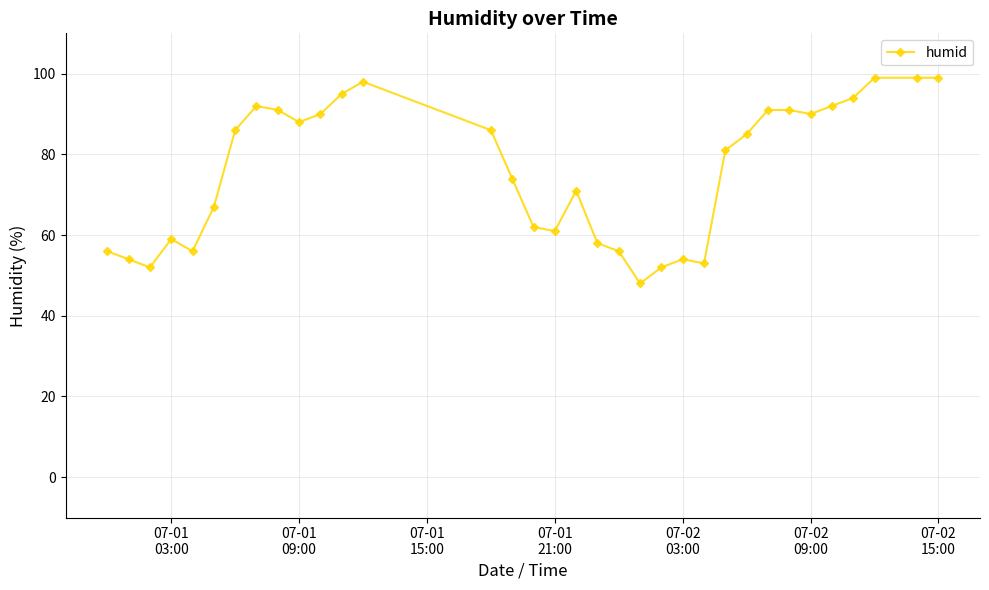

Does the chart display data point markers on the line(s)?

Yes